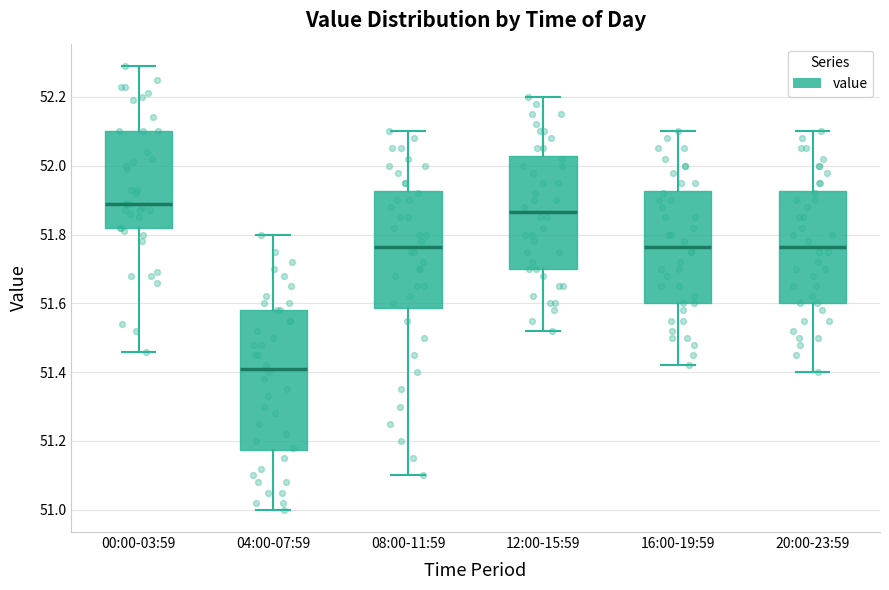

Where does the lower whisker of the box for 20:00-23:59 end on the y-axis? The values are not printed on the chart, so give them approximately, as read against the axis.

51.40